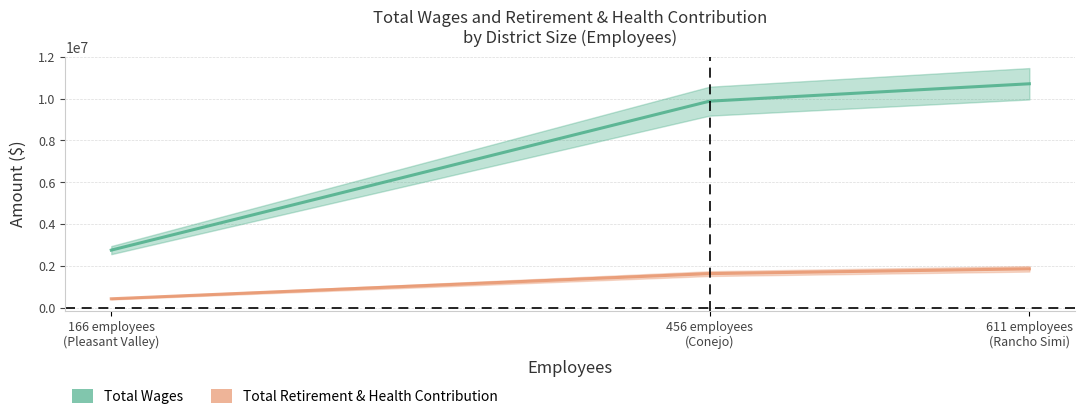

What is the label of the 2nd point from the left?

456 employees
(Conejo)